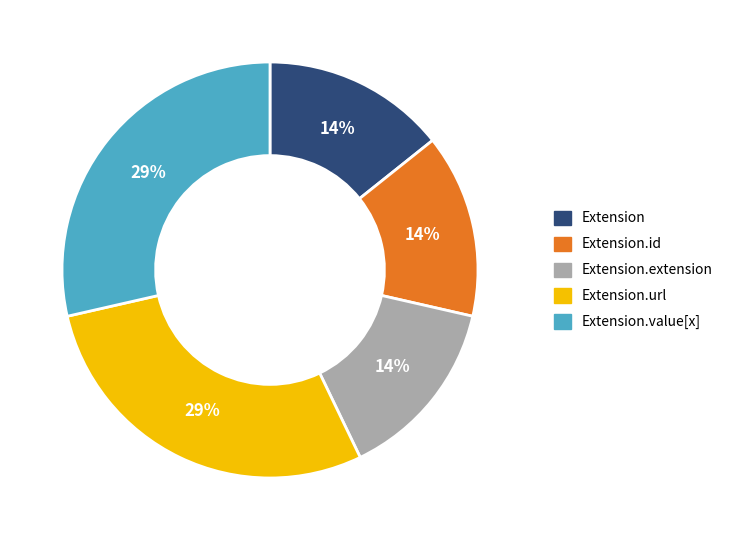

Is there a majority slice in this chart?

No